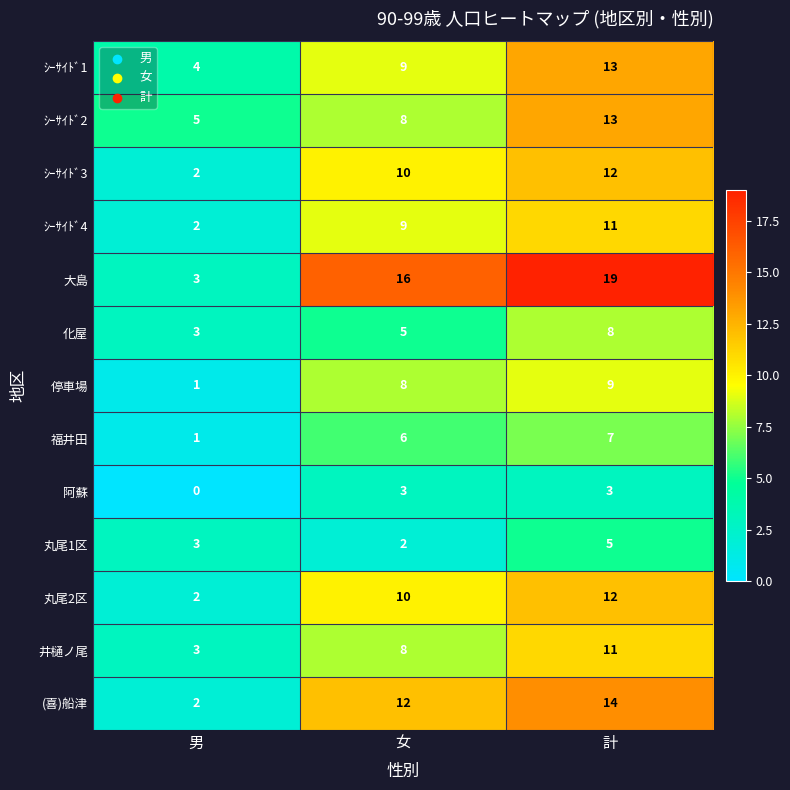

What is the average value of the 丸尾2区 series?

8